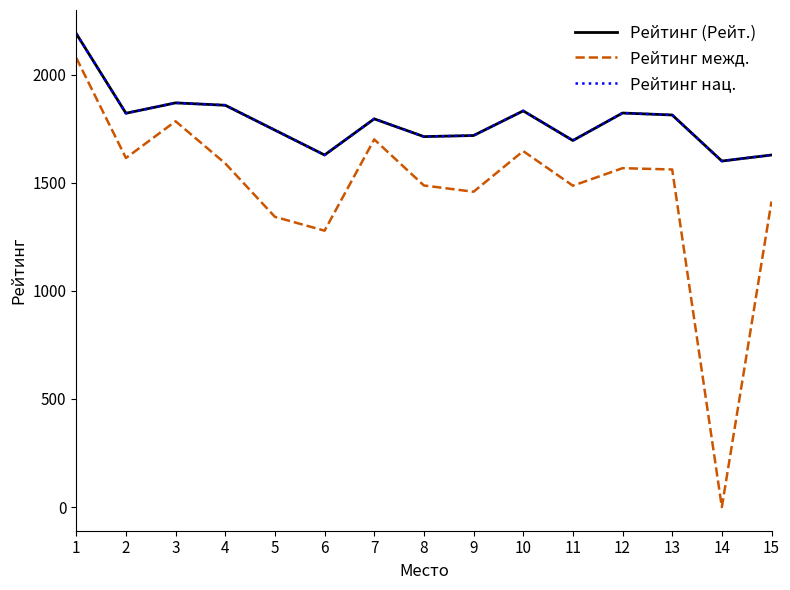

What is the maximum value for Рейтинг (Рейт.)?

2189